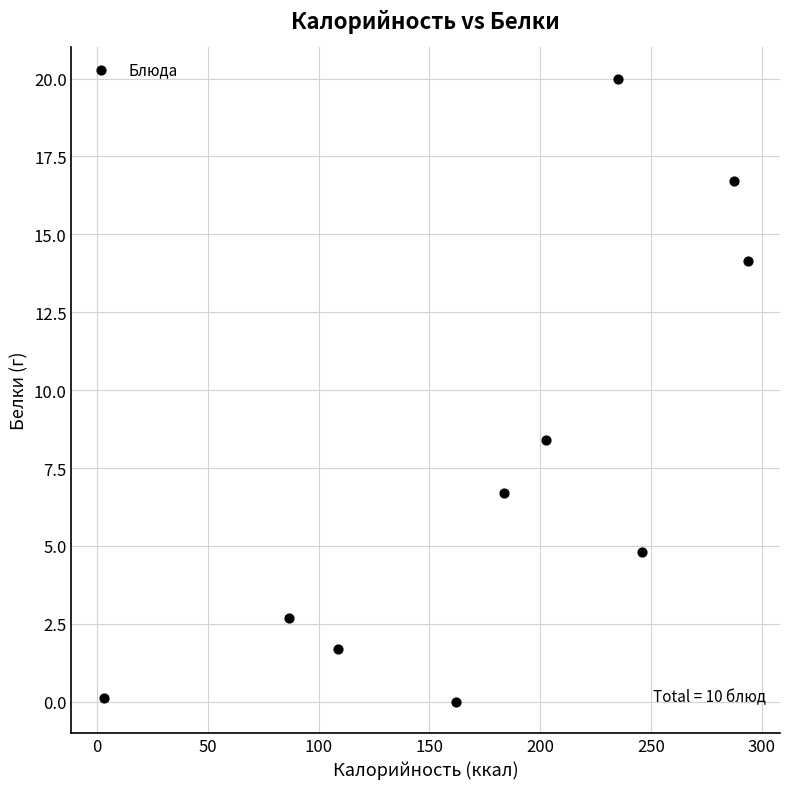

What is the range of Y values (max minus min)?

20.0